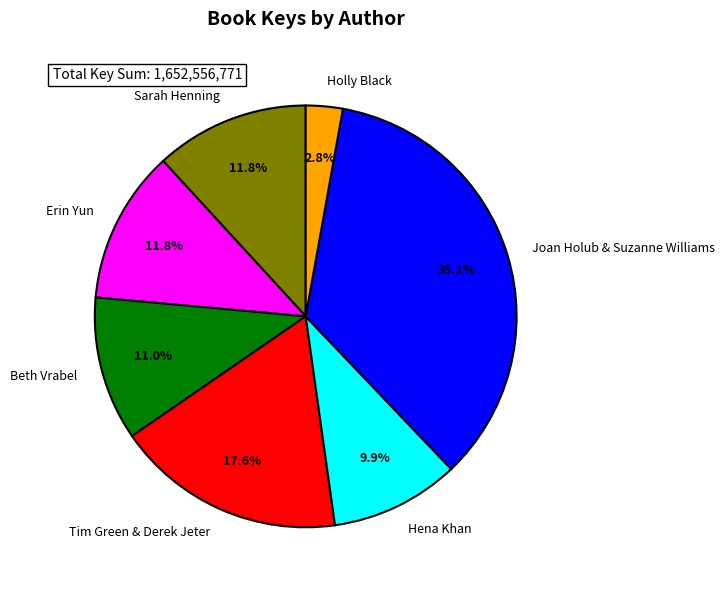

How many slices are in this pie chart?

7